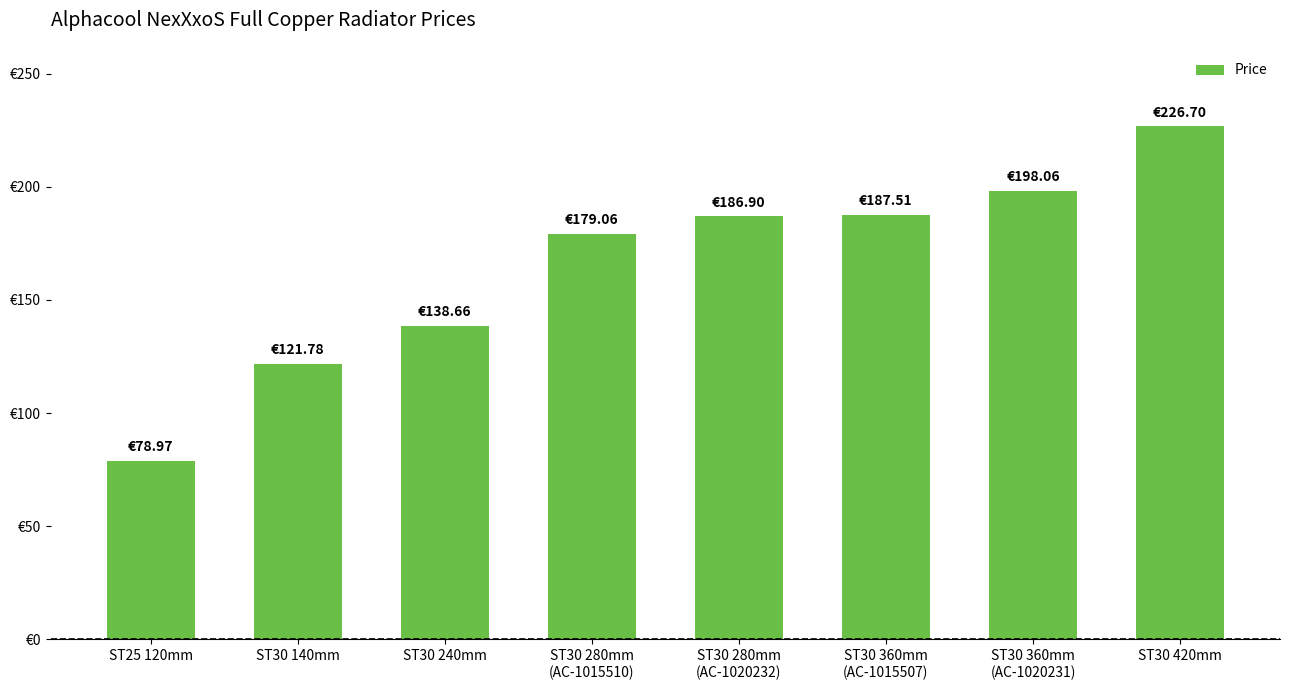

Rank the categories by value from lowest to highest.

ST25 120mm, ST30 140mm, ST30 240mm, ST30 280mm
(AC-1015510), ST30 280mm
(AC-1020232), ST30 360mm
(AC-1015507), ST30 360mm
(AC-1020231), ST30 420mm